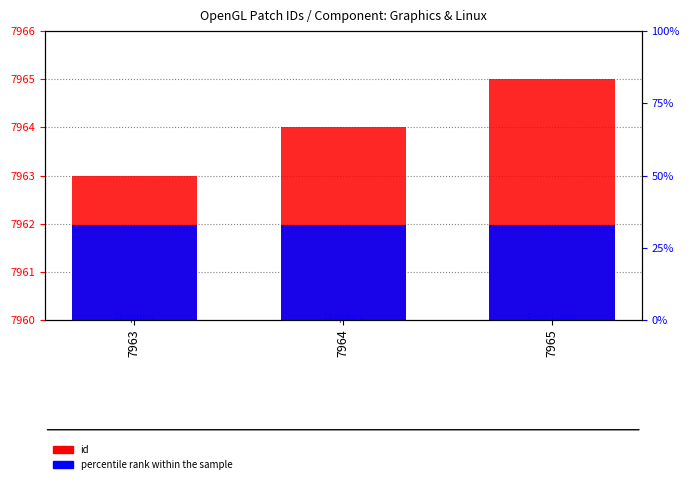

Read the id value at 7963.

7963